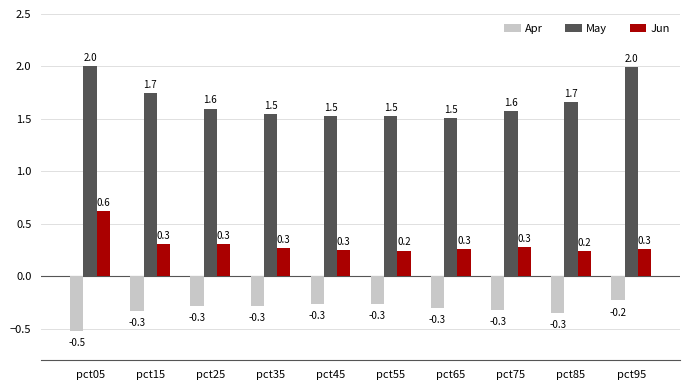

What is the minimum value shown in the chart?

-0.5